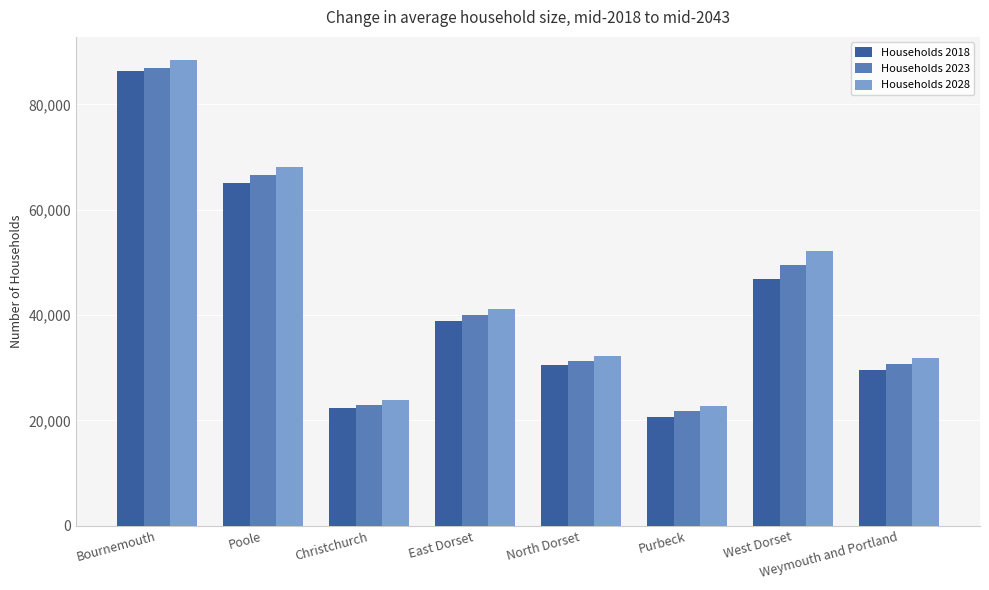

The value of Households 2018 at West Dorset is 46881. True or false?

True